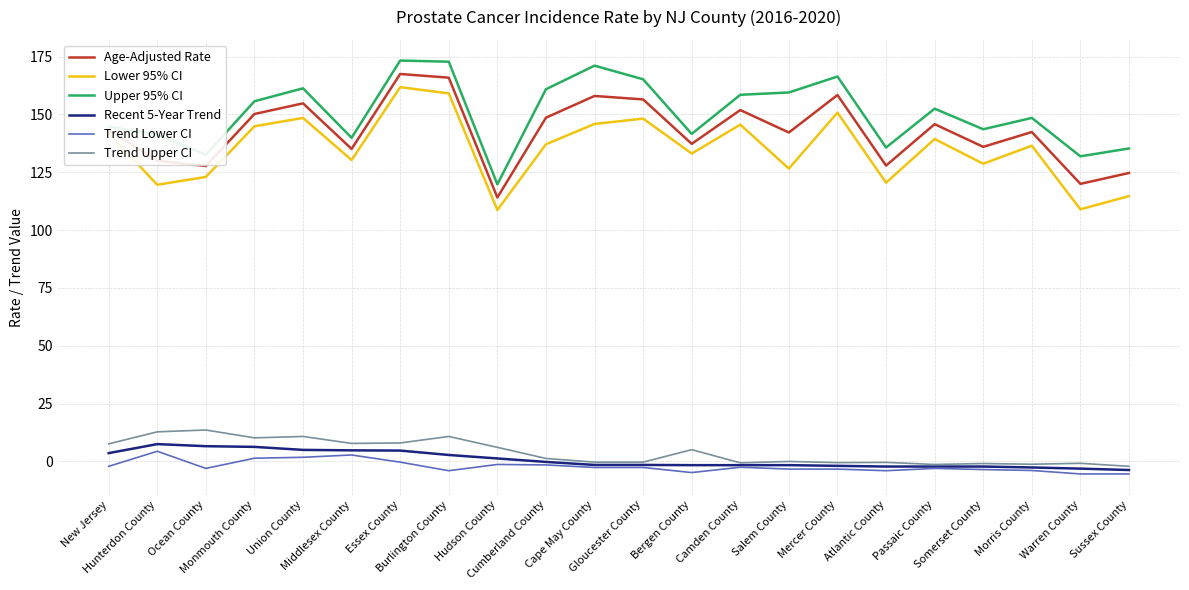

What is the difference between the maximum and second lowest values in the Age-Adjusted Rate series?

47.5